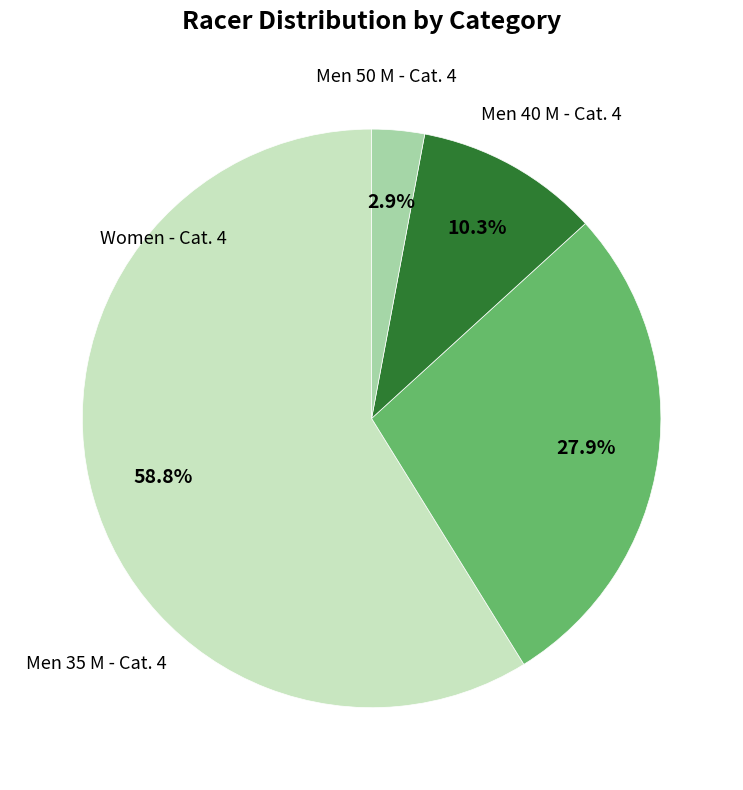

Is there any slice that represents more than half of the pie?

Yes